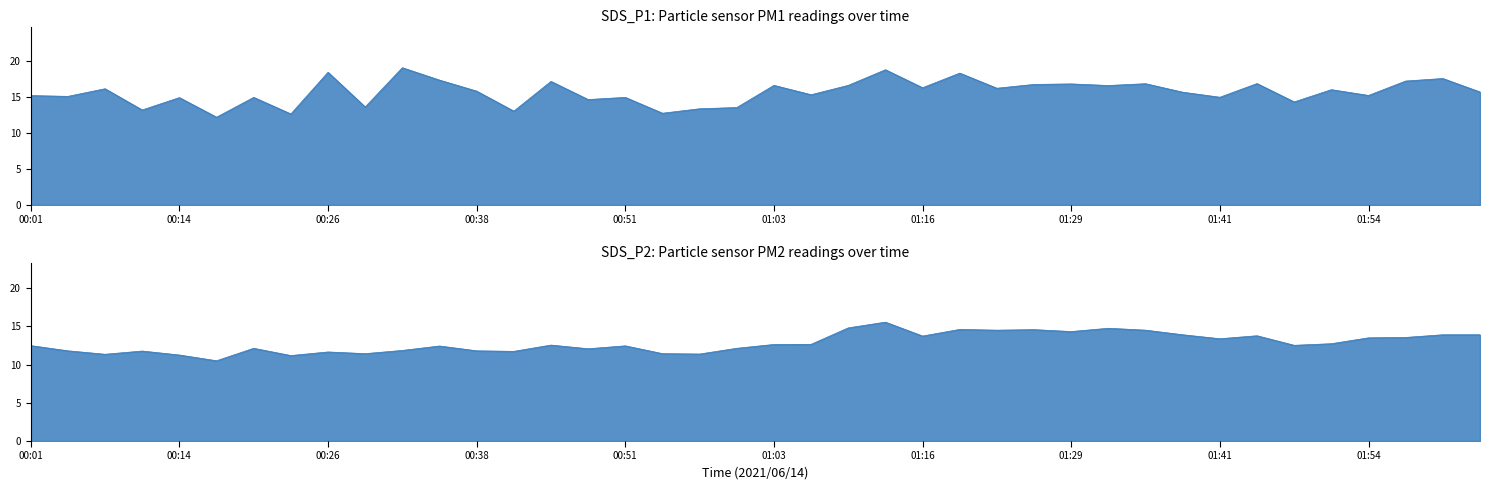

The value of SDS_P2 at 01:38 is 6.2. True or false?

False